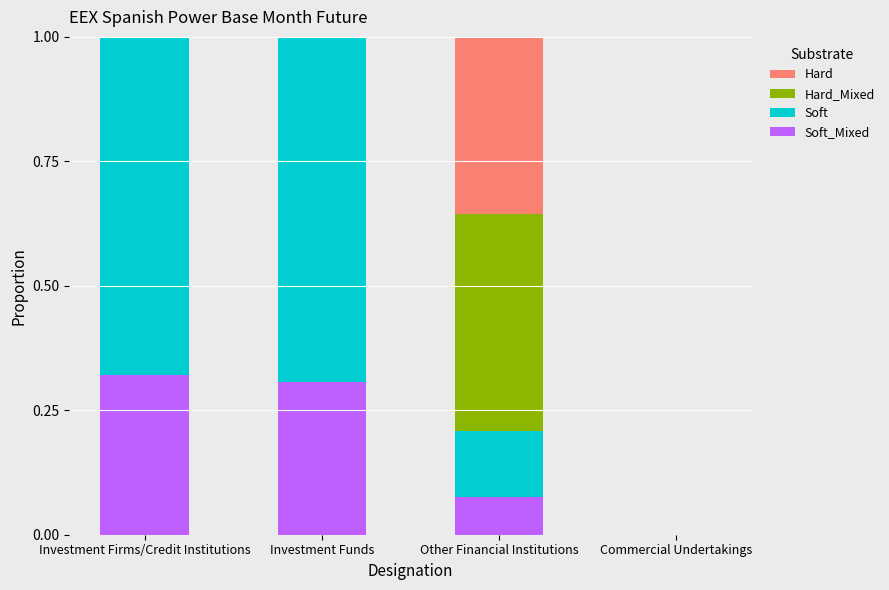

What is the total value across all series at Other Financial Institutions?

1.0